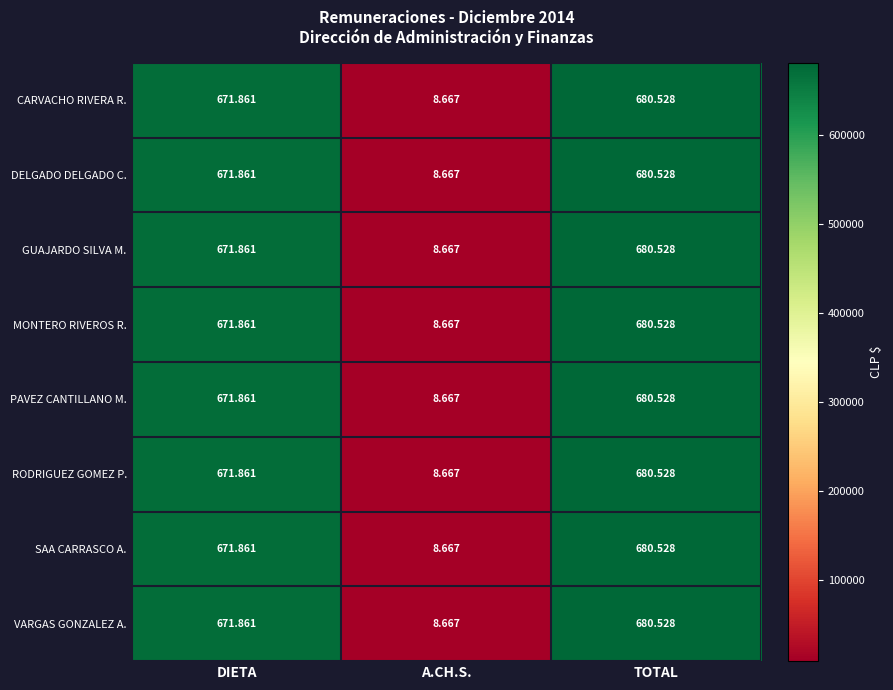

Which label corresponds to the largest value in the chart?

TOTAL